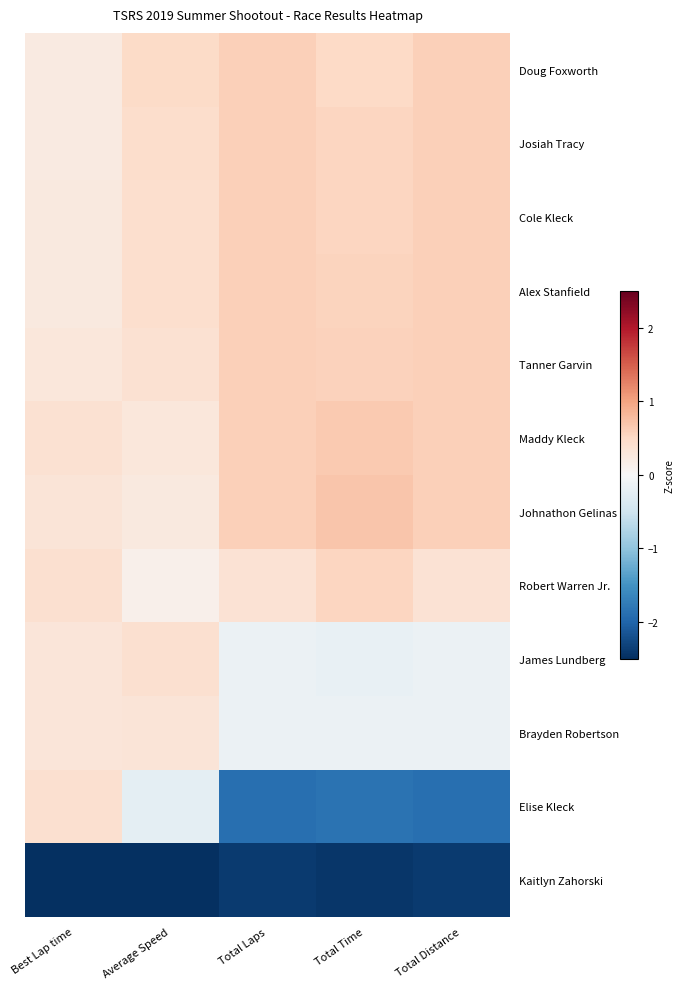

Which has a higher value, Average Speed or Total Time?

Total Time